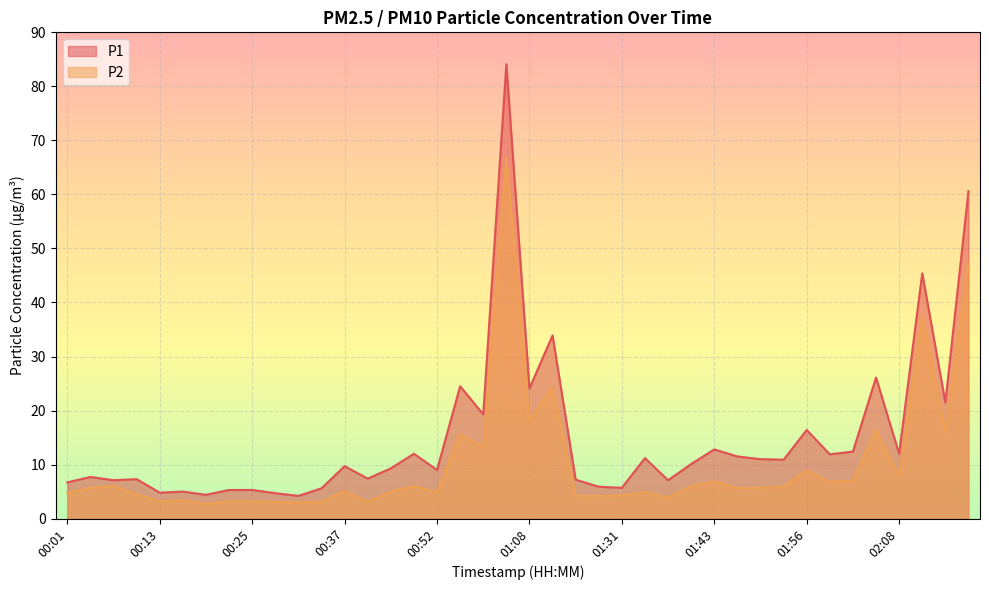

What is the difference between the maximum and second lowest values in the P1 series?

79.7